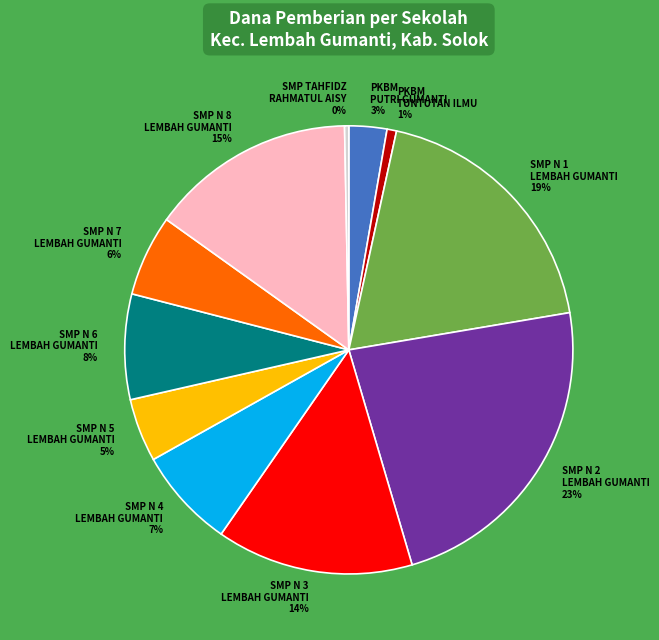

To the nearest percent, what is the difference between the largest and smallest slice percentages?

23%